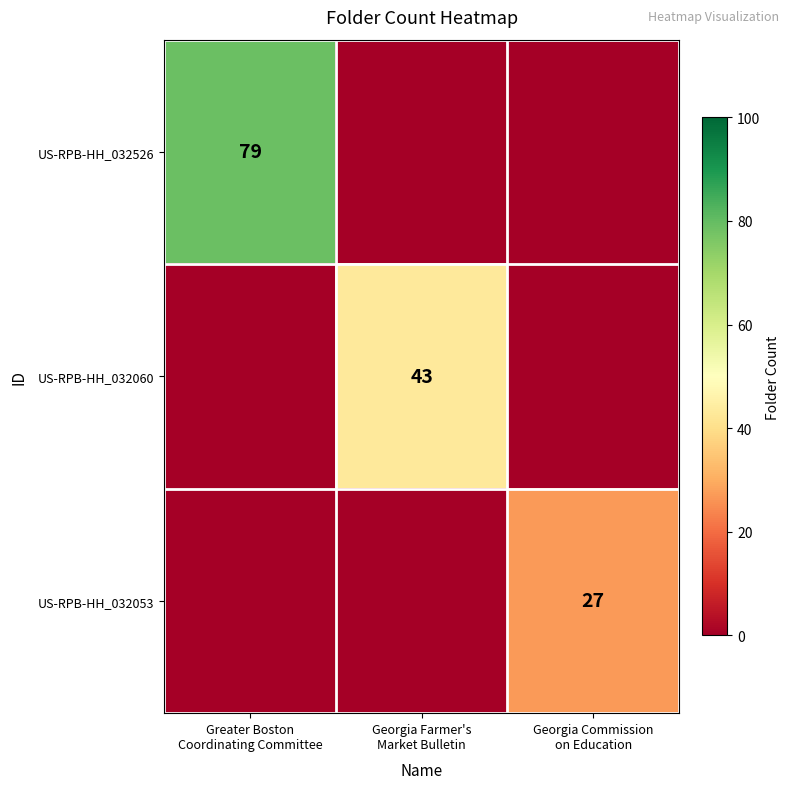

Is the value of US-RPB-HH_032053 at Greater Boston Coordinating Committee greater than the value of US-RPB-HH_032060 at Georgia Commission on Education?

No